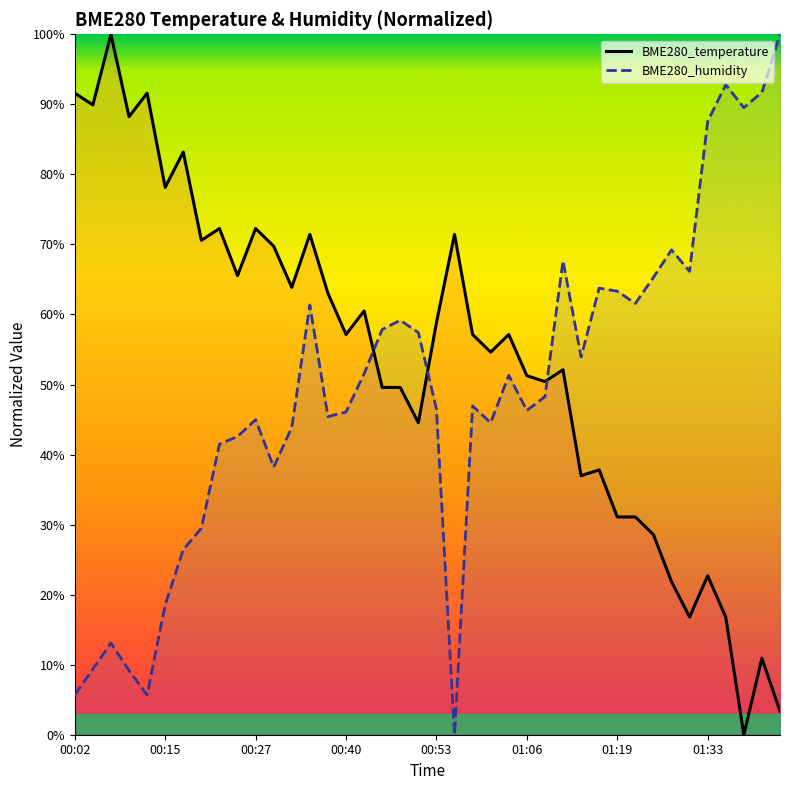

What value does the BME280_temperature series have at 01:33?

22.7